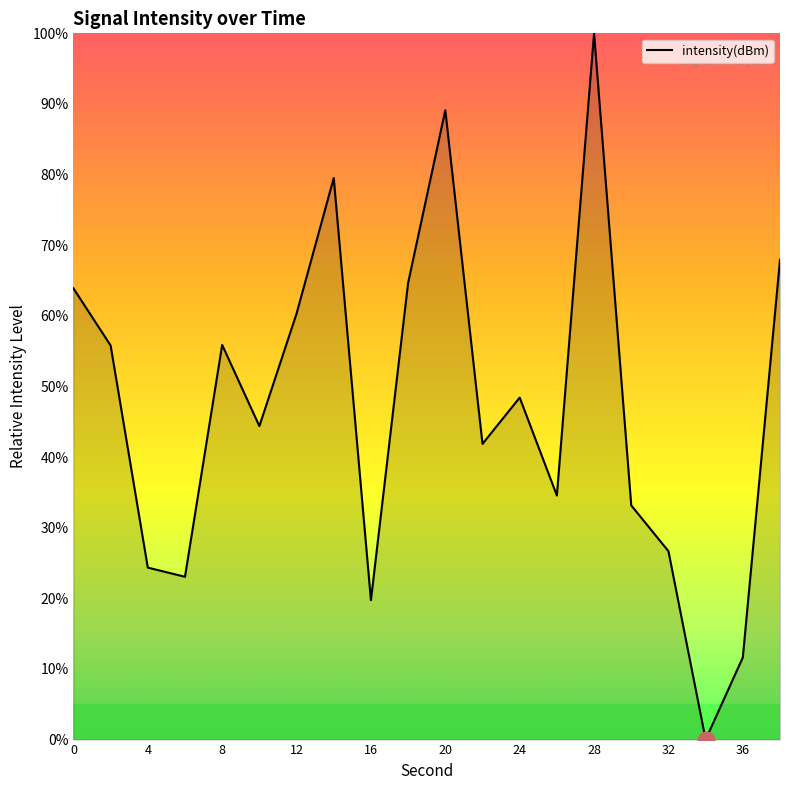

What is the difference between the maximum and minimum values?

100.0